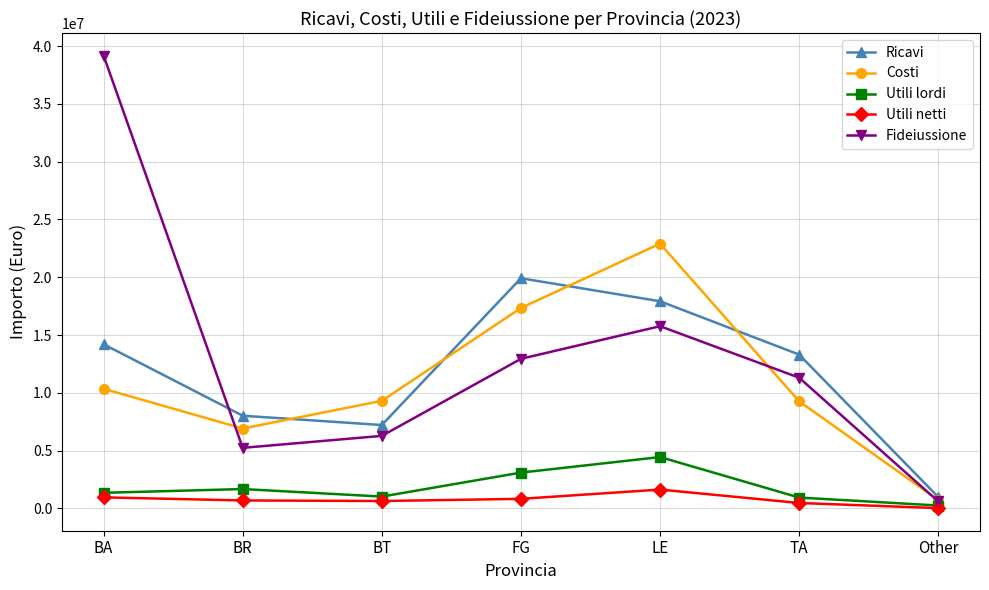

The value of Utili netti at BT is 639841.9. True or false?

True